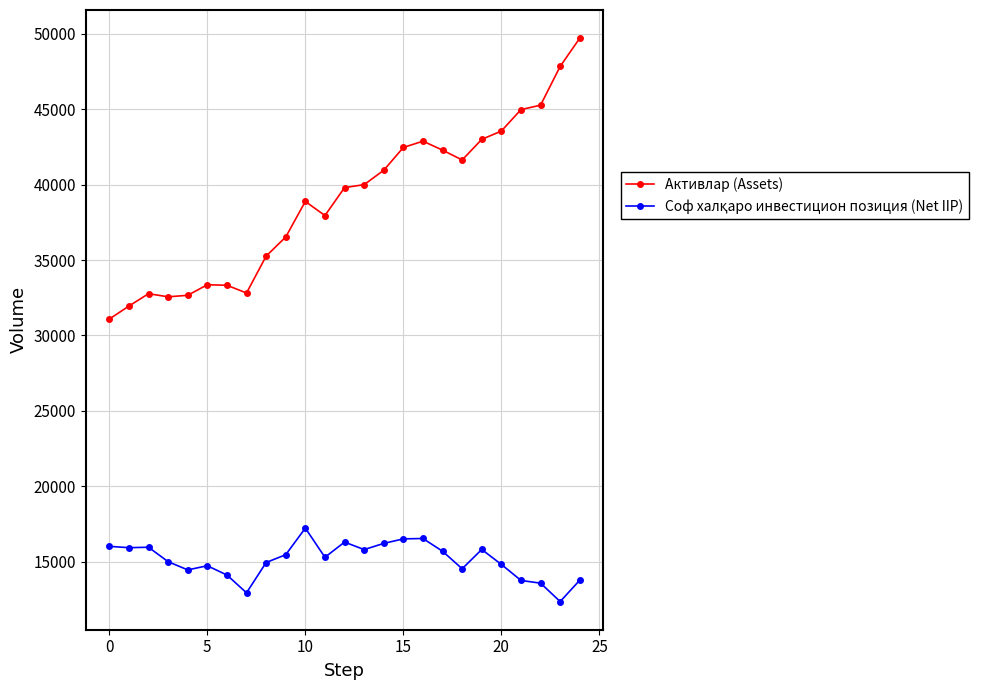

True or false: Активлар (Assets) has more than 0 points higher than both neighbors.

True